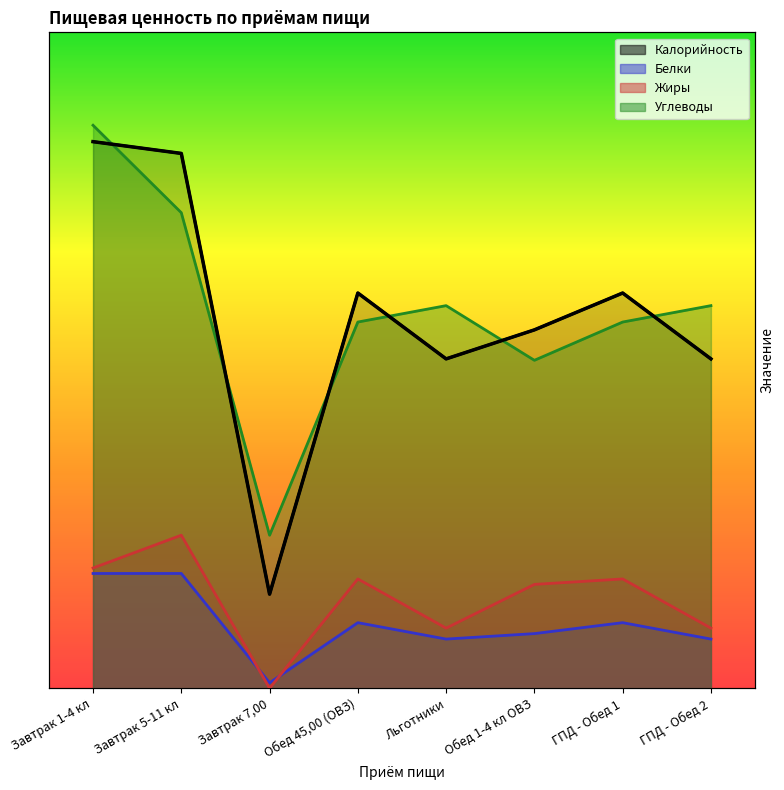

Rank the categories by Жиры value from lowest to highest.

Завтрак 7,00, Льготники, ГПД - Обед 2, Обед 1-4 кл ОВЗ, Обед 45,00 (ОВЗ), ГПД - Обед 1, Завтрак 1-4 кл, Завтрак 5-11 кл